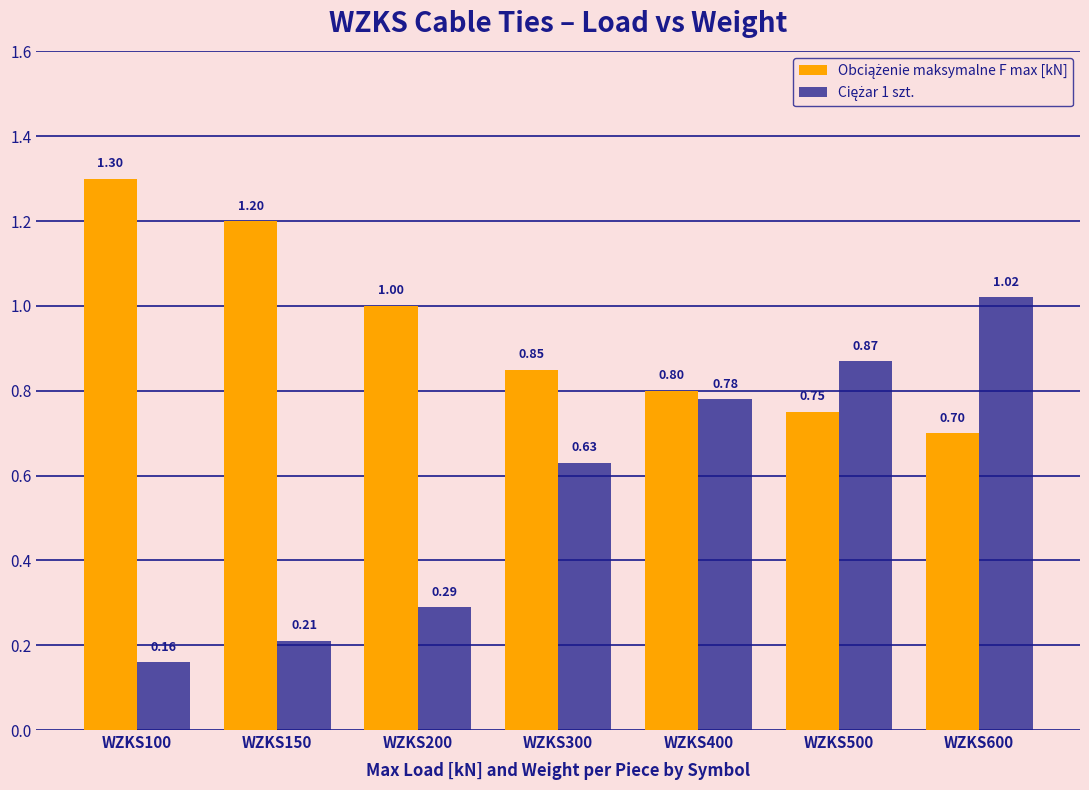

At which category is the sum across all series the highest?

WZKS600